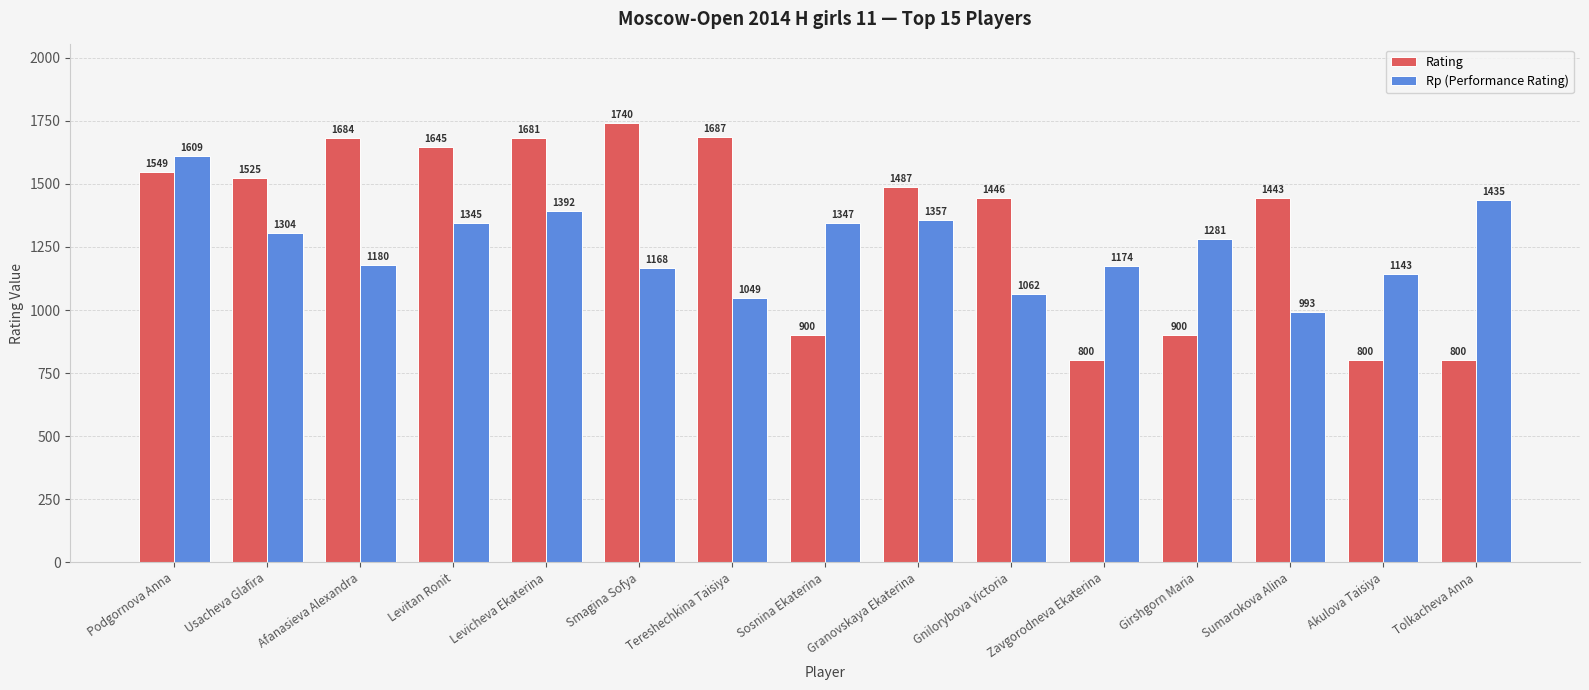

Rank the series by their maximum value, from lowest to highest.

Rp (Performance Rating), Rating